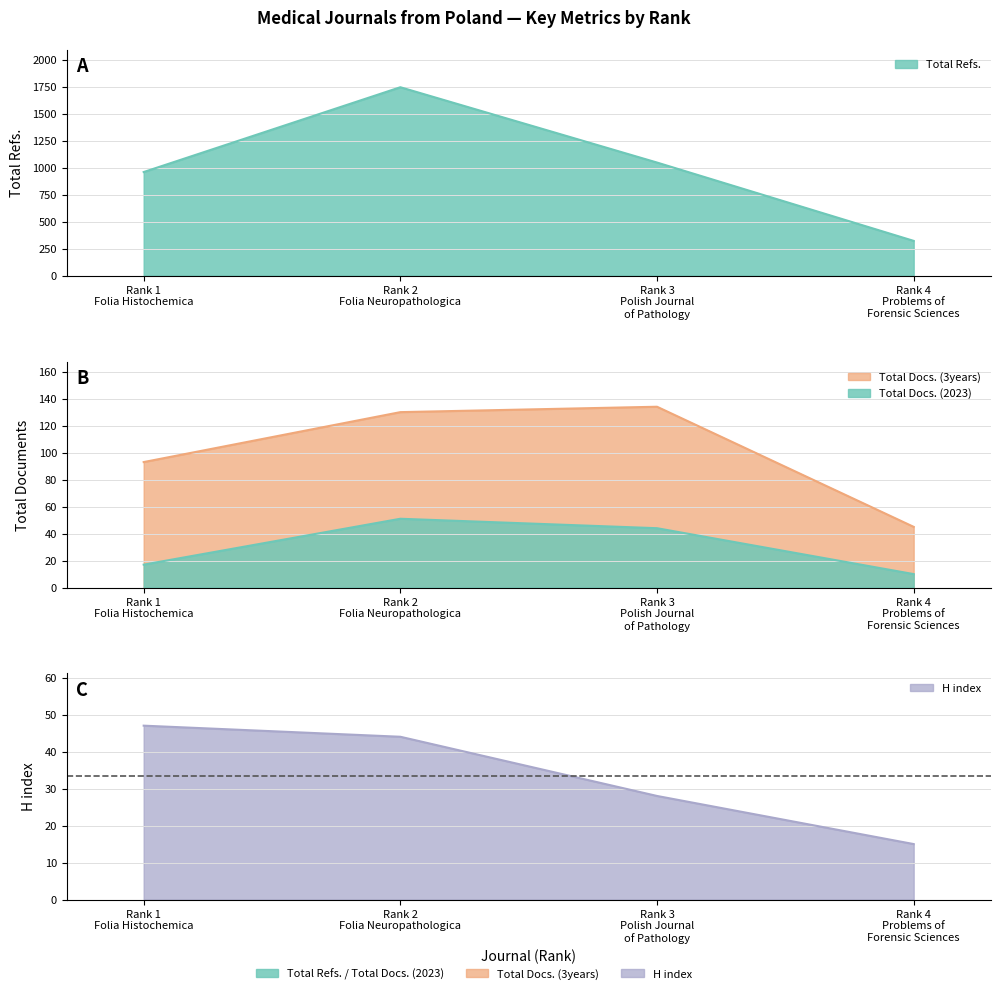

Reading left to right, what are all the values shown in this chart?

H index: Rank 1
Folia Histochemica=47	Rank 2
Folia Neuropathologica=44	Rank 3
Polish Journal
of Pathology=28	Rank 4
Problems of
Forensic Sciences=15
Total Docs. (2023): Rank 1
Folia Histochemica=17	Rank 2
Folia Neuropathologica=51	Rank 3
Polish Journal
of Pathology=44	Rank 4
Problems of
Forensic Sciences=10
Total Docs. (3years): Rank 1
Folia Histochemica=93	Rank 2
Folia Neuropathologica=130	Rank 3
Polish Journal
of Pathology=134	Rank 4
Problems of
Forensic Sciences=45
Total Refs.: Rank 1
Folia Histochemica=960	Rank 2
Folia Neuropathologica=1746	Rank 3
Polish Journal
of Pathology=1048	Rank 4
Problems of
Forensic Sciences=322